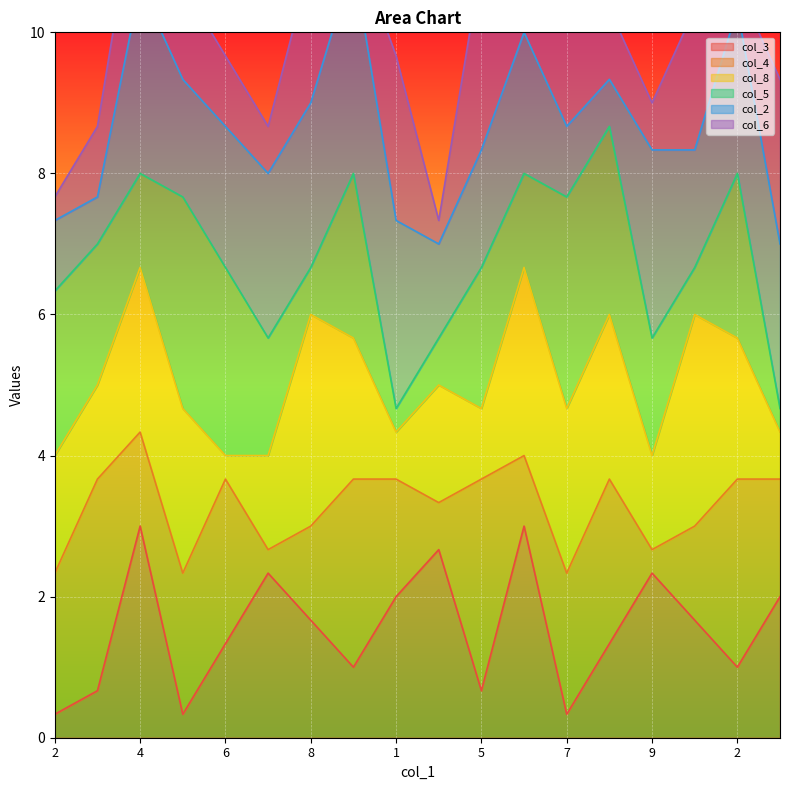

What are all the series names shown in the legend?

col_3, col_4, col_8, col_5, col_2, col_6